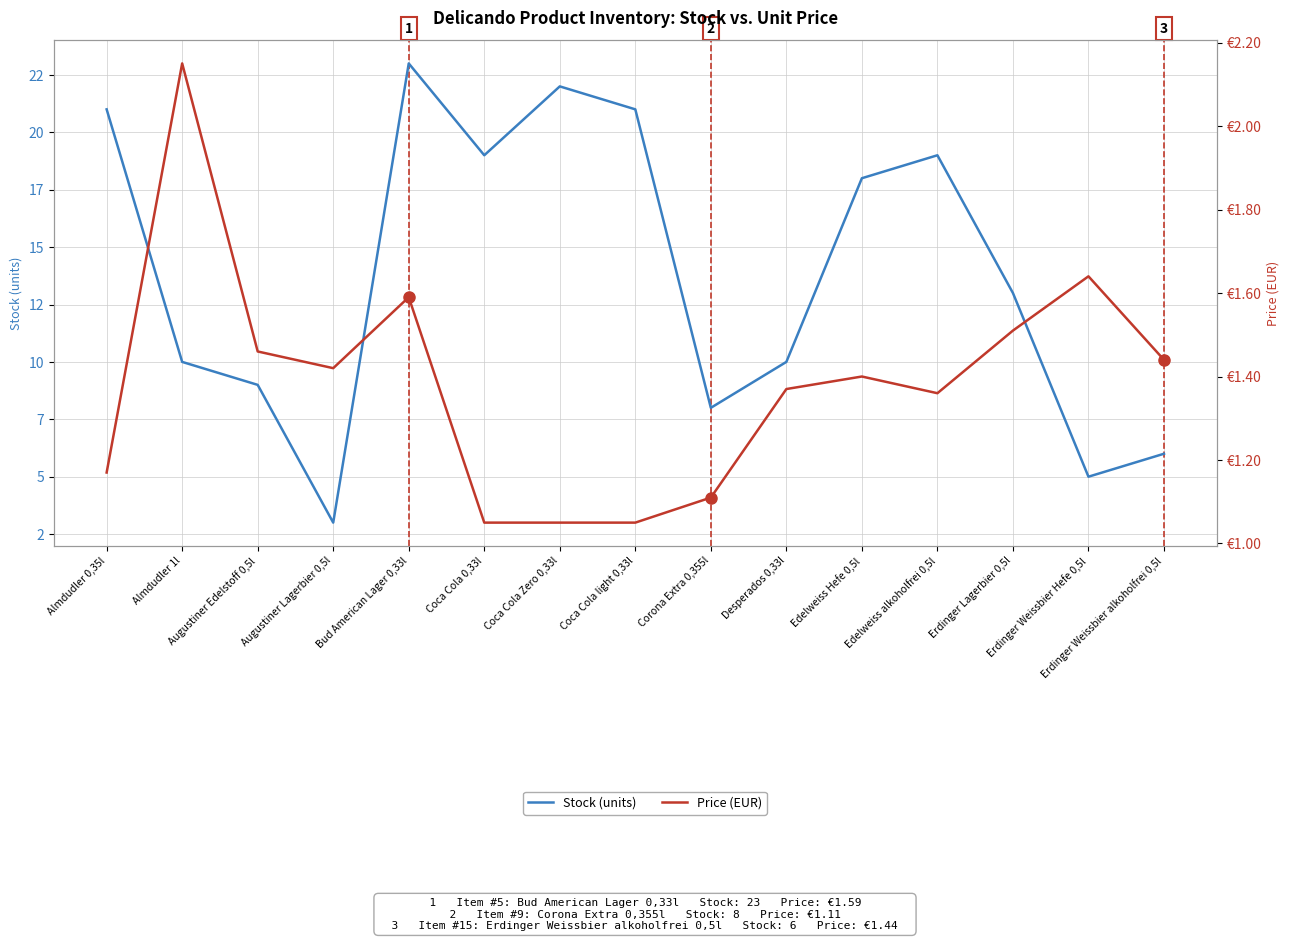

The value of Stock (units) at Bud American Lager 0,33l is 33.5. True or false?

False